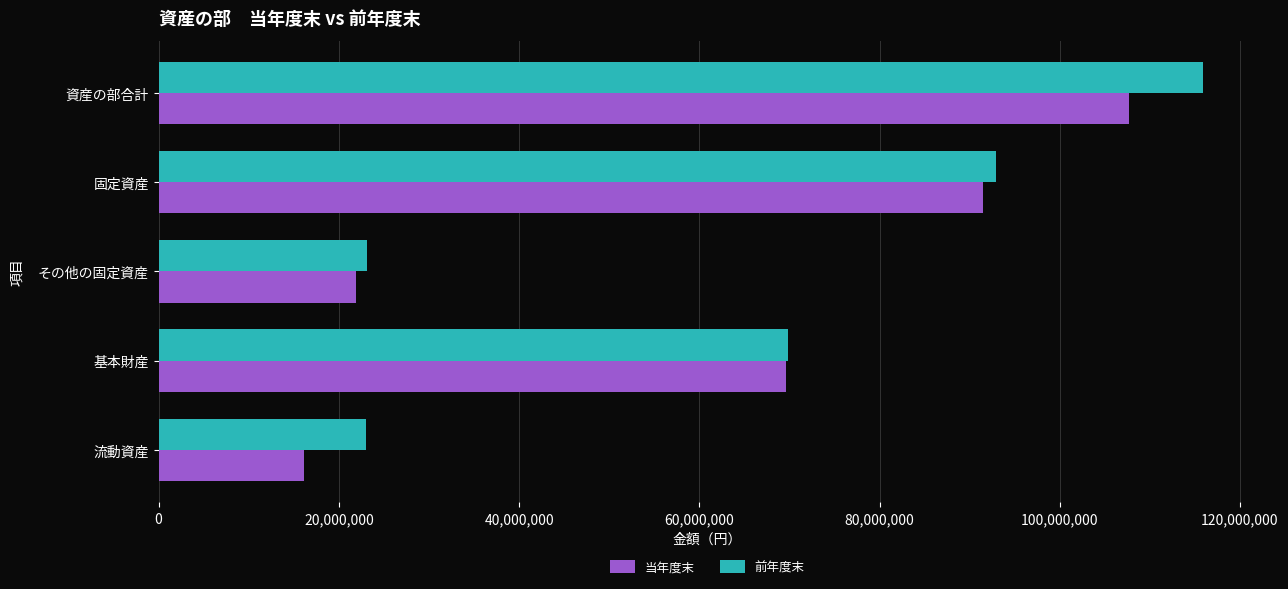

What value does the 前年度末 series have at 流動資産, to the nearest 50?

23038300